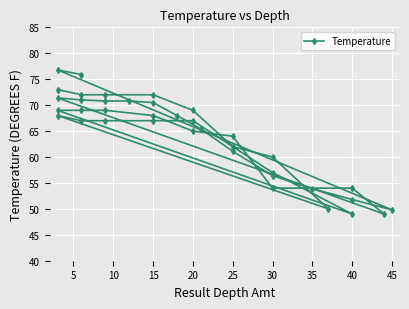

What is the sum of all values?

2508.6